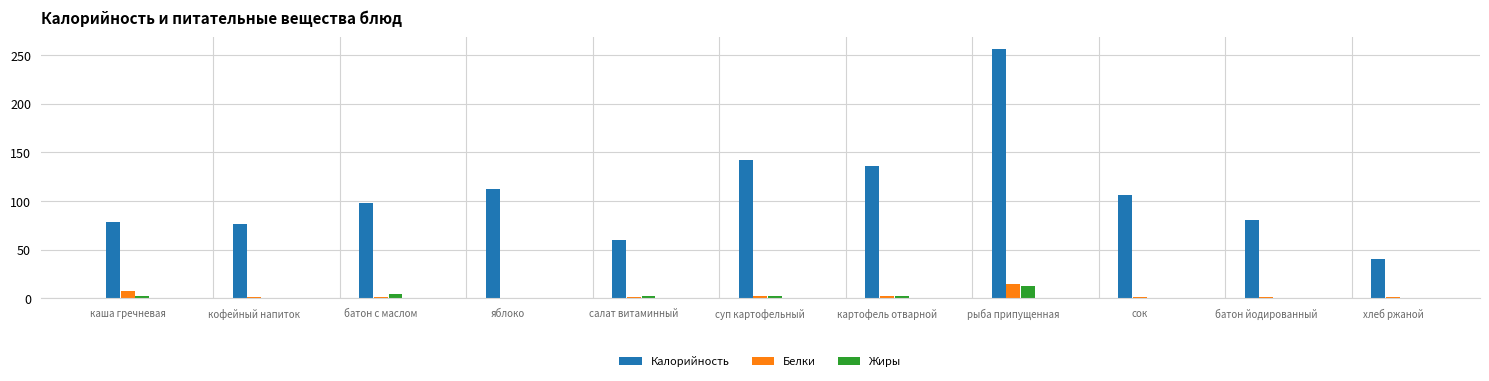

What are all the series names shown in the legend?

Калорийность, Белки, Жиры